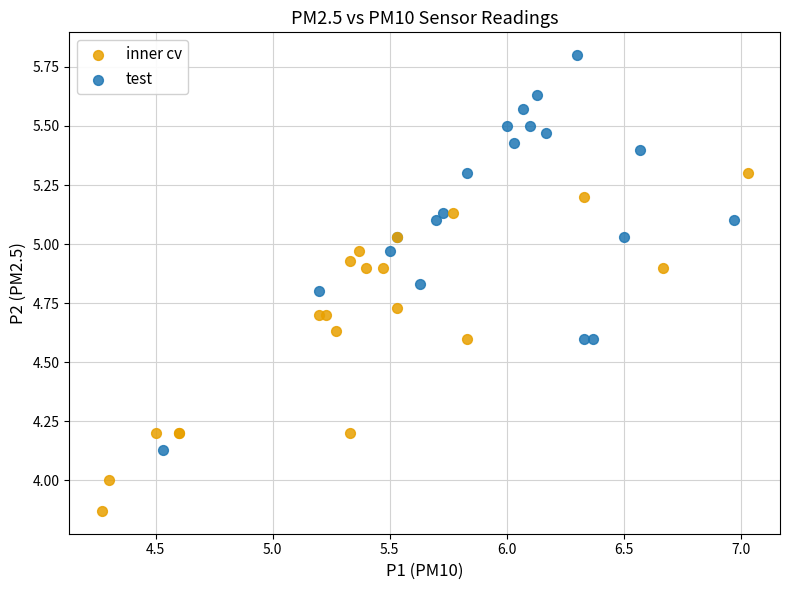

Which series reaches the minimum Y coordinate?

inner cv